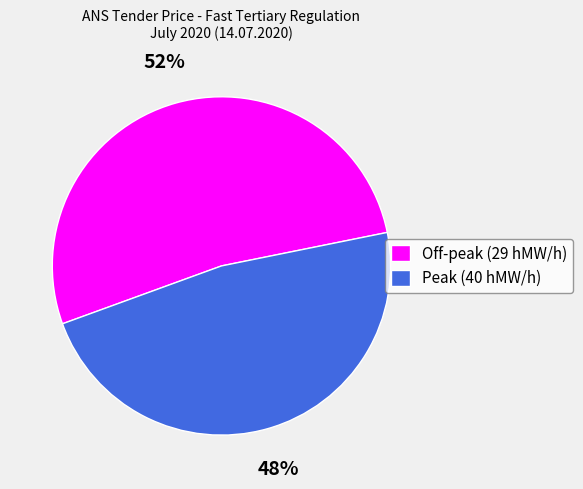

What is the ratio of the value at Peak (40 hMW/h) to the value at Off-peak (29 hMW/h)?

0.9